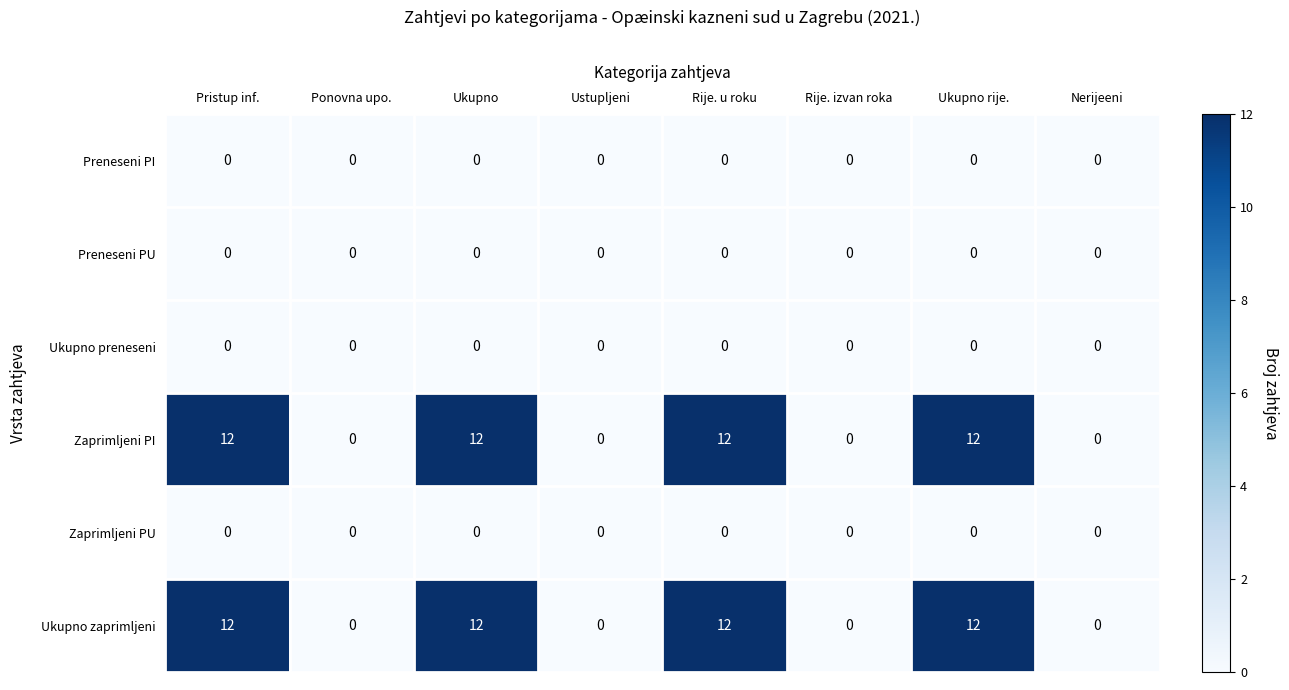

How many Ukupno zaprimljeni values are between 0 and 12?

8